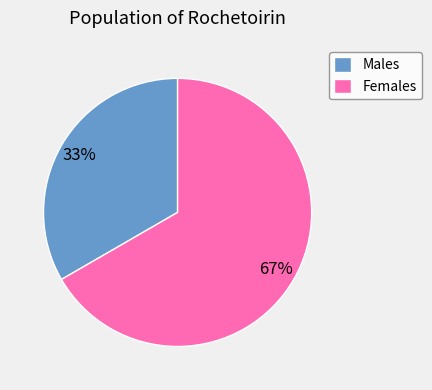

Is it true that Females is 77% of the pie?

False